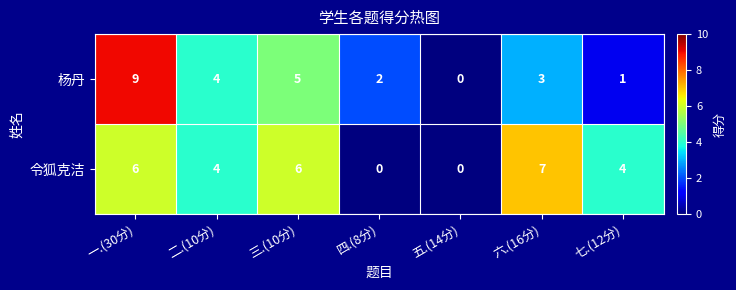

How many 令狐克洁 values are between 0 and 6?

6